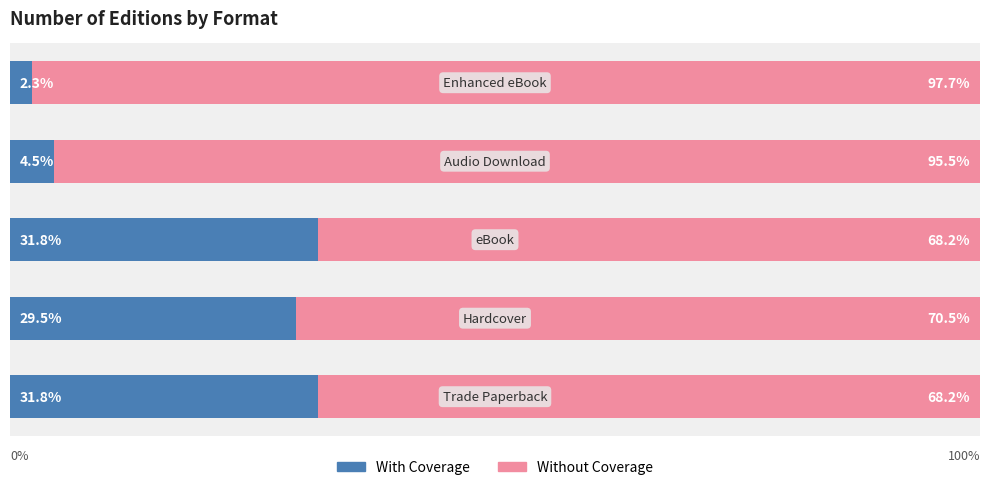

What is the difference between the second highest and minimum values in the Without Coverage series?

27.3